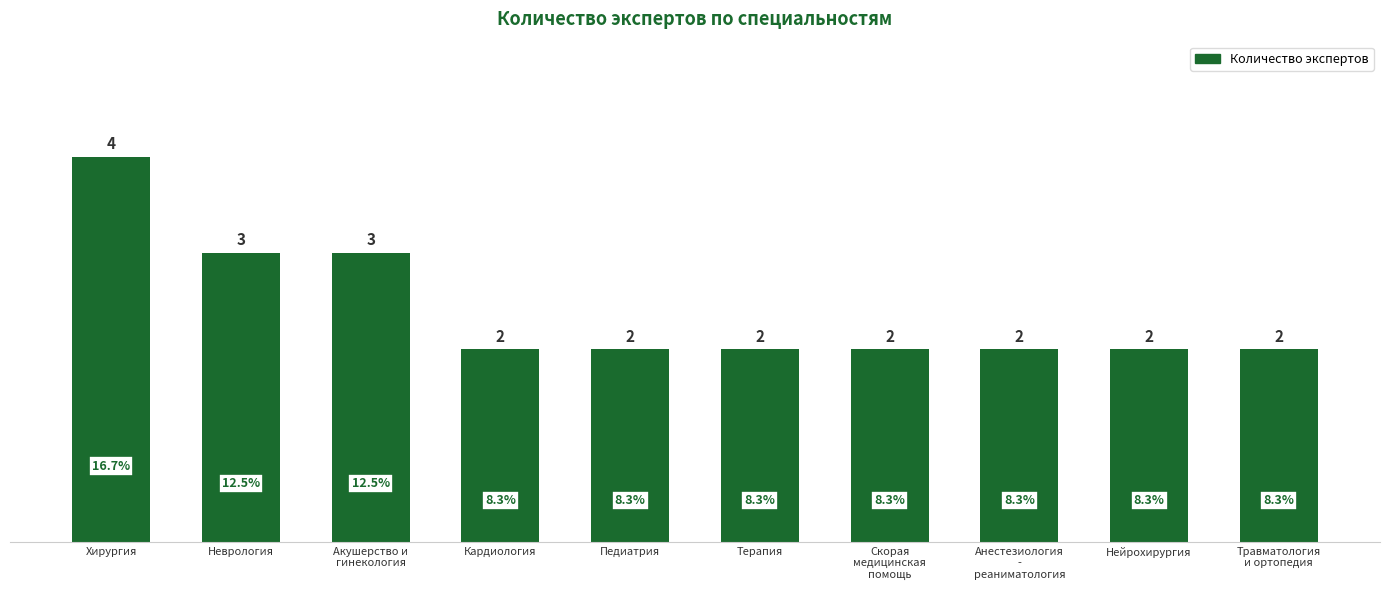

The chart shows a value of 3 at Акушерство и
гинекология. True or false?

True